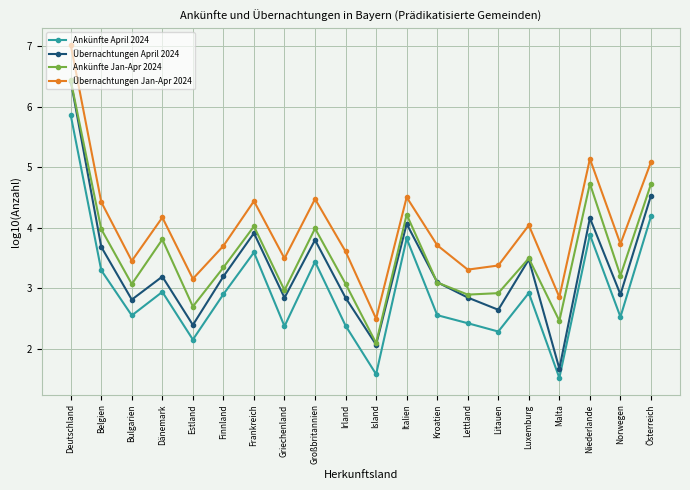

True or false: Übernachtungen Jan-Apr 2024 has a value of 2.5 at Island.

True